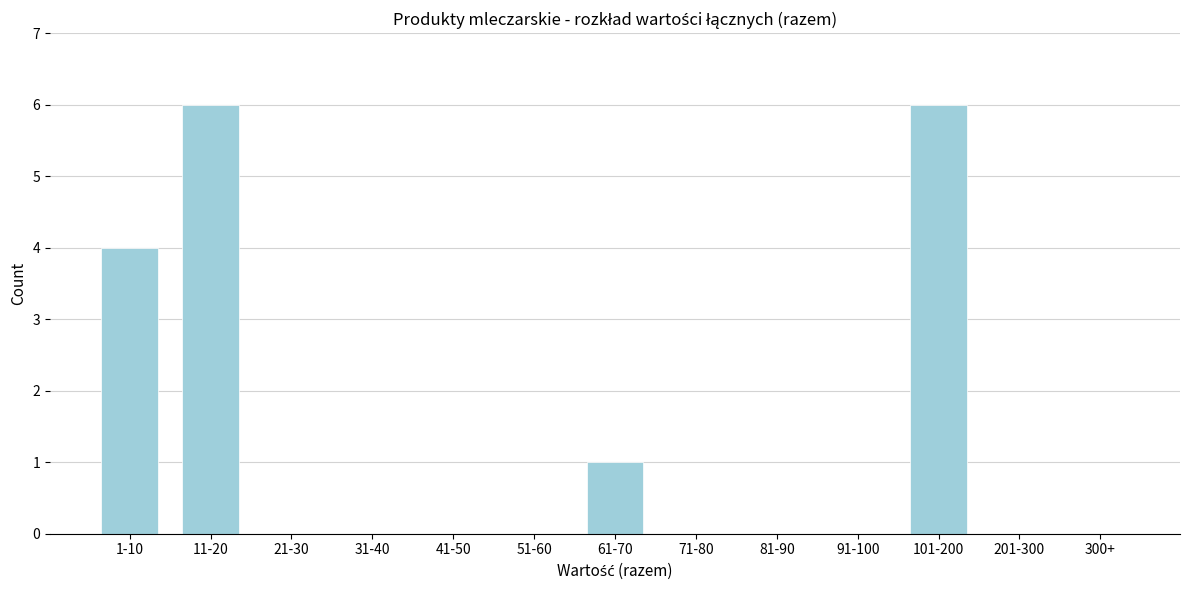

Reading right to left, what are all the values shown in this chart?

300+=0	201-300=0	101-200=6	91-100=0	81-90=0	71-80=0	61-70=1	51-60=0	41-50=0	31-40=0	21-30=0	11-20=6	1-10=4